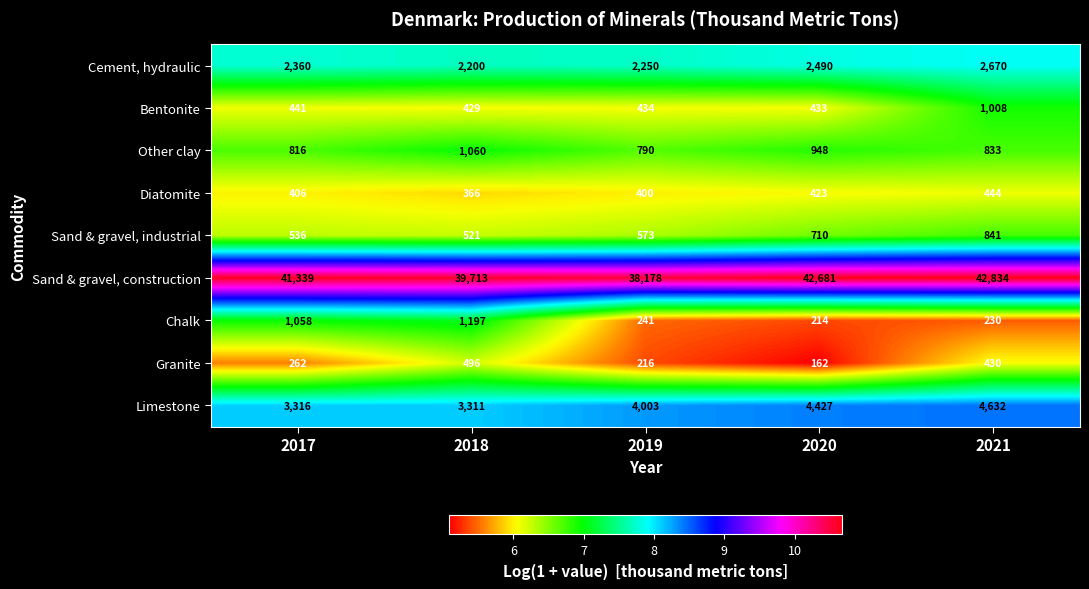

Is it true that Bentonite equals 429 at 2018?

True